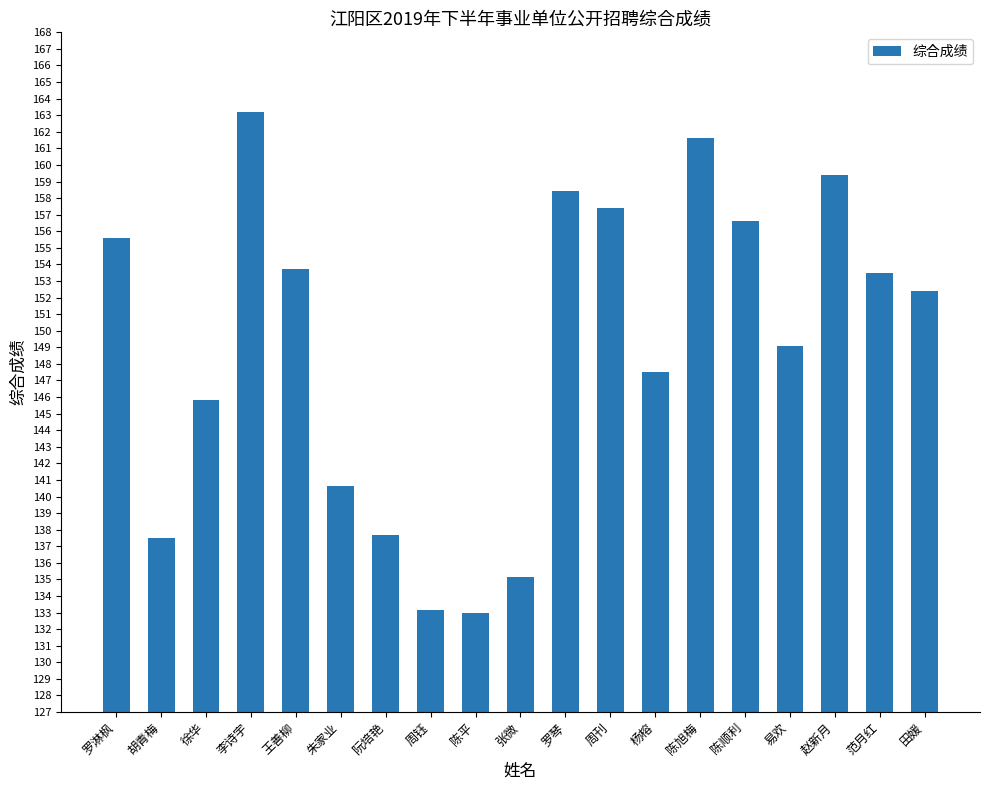

What is the value of the 10th bar from the left?

135.2